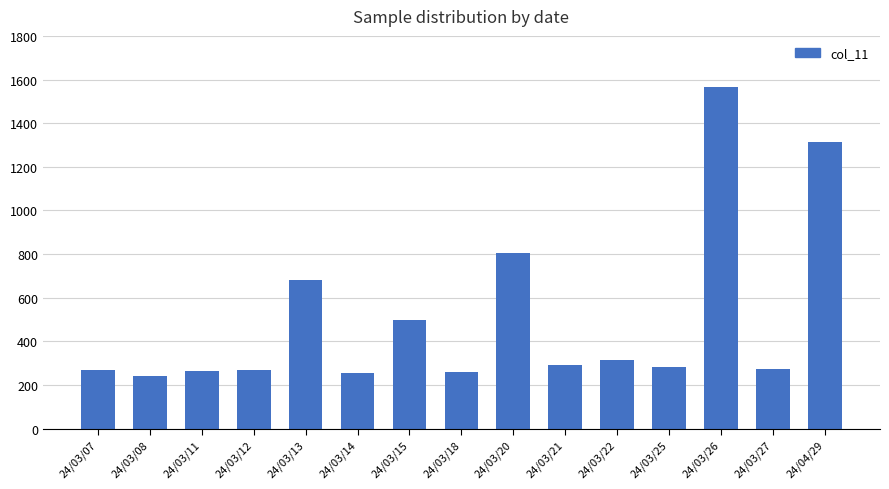

What is the difference between the second highest and second lowest values?

1057